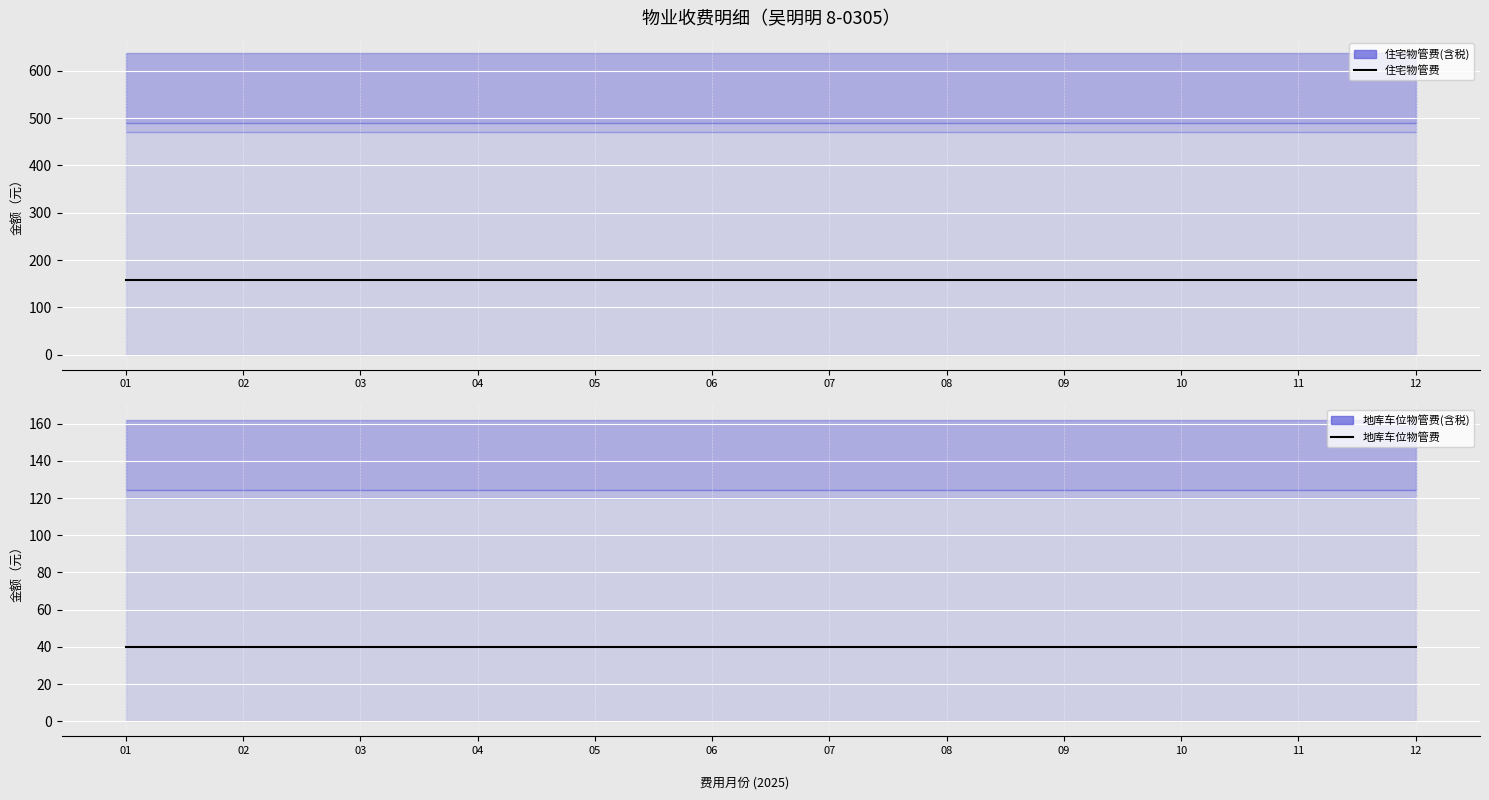

Reading right to left, extract all data points from this chart.

住宅物管费(含税)_line: 157.2	157.2	157.2	157.2	157.2	157.2	157.2	157.2	157.2	157.2	157.2	157.2
地库车位物管费(含税)_line: 40.0	40.0	40.0	40.0	40.0	40.0	40.0	40.0	40.0	40.0	40.0	40.0